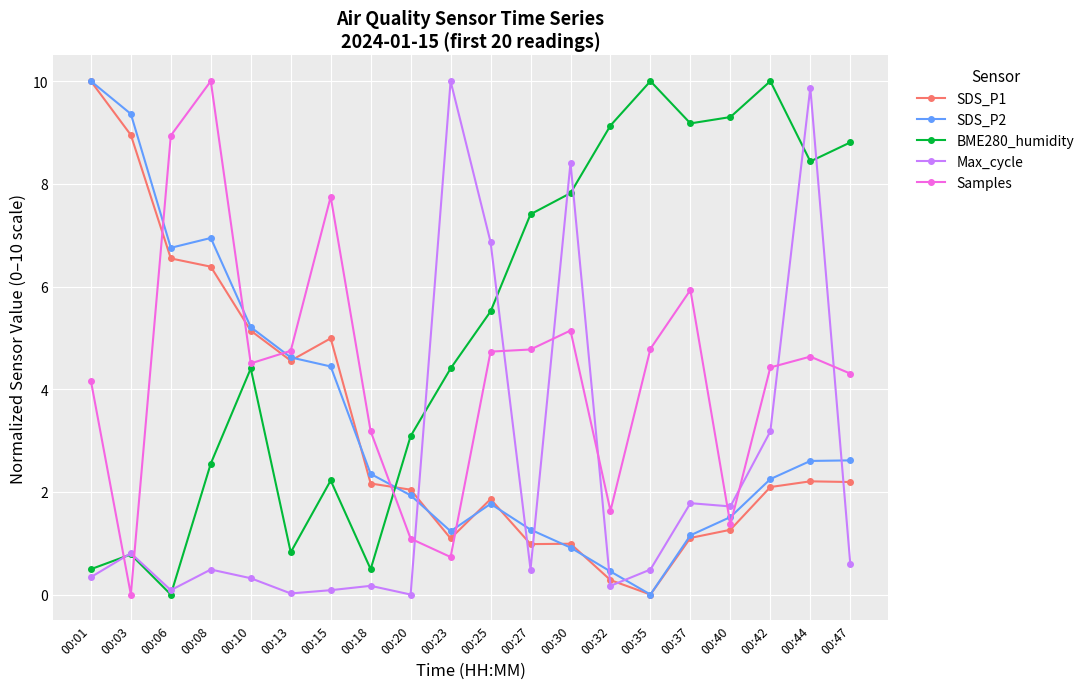

How many values in SDS_P1 are above zero?

19